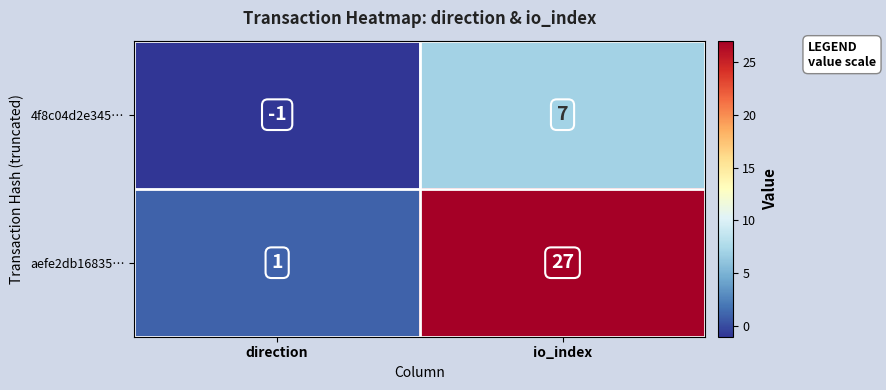

Reading right to left, list all the values displayed in this chart.

4f8c04d2e345…: 7	-1
aefe2db16835…: 27	1